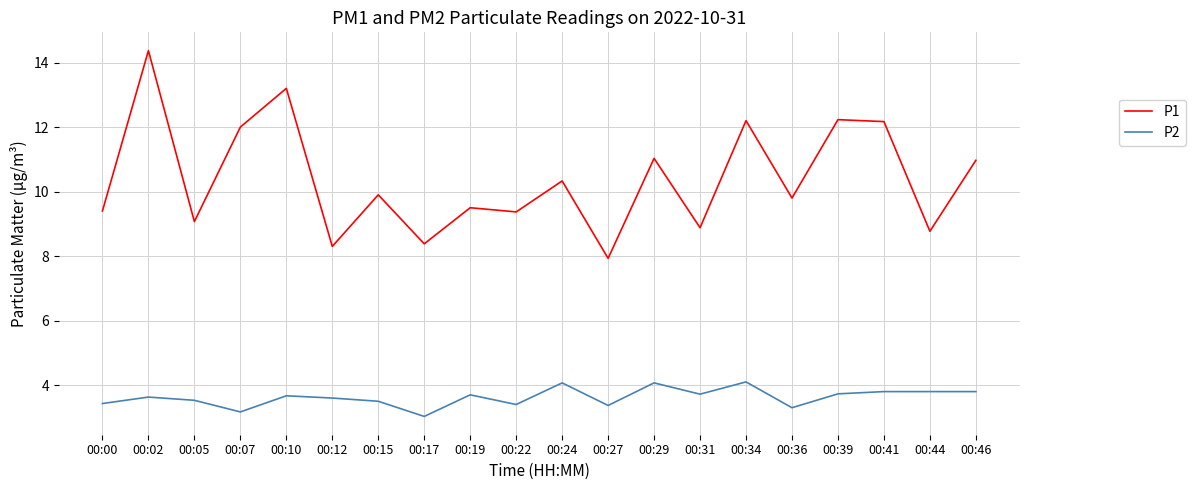

True or false: P2 and P1 intersect in this chart.

False